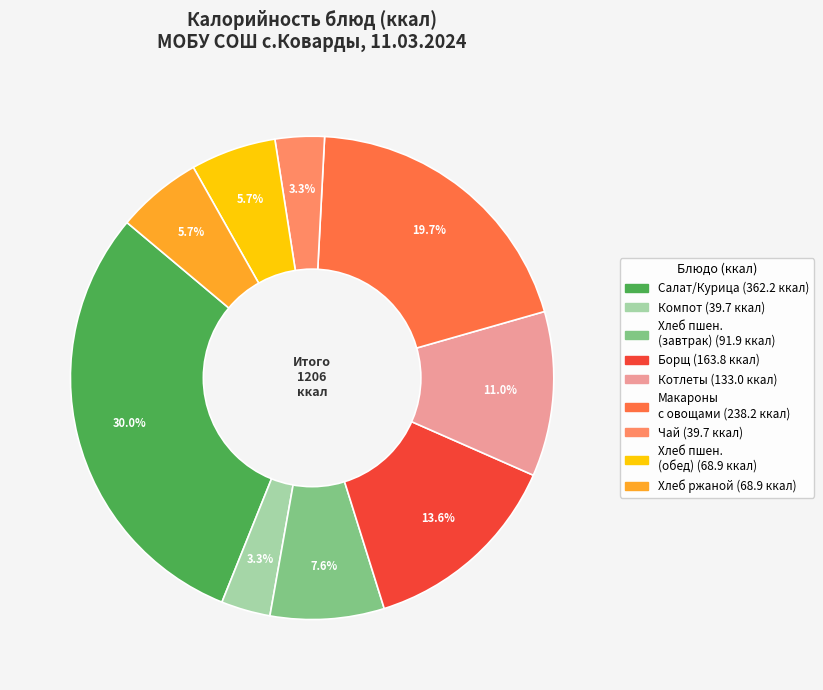

Is there any slice that represents more than half of the pie?

No